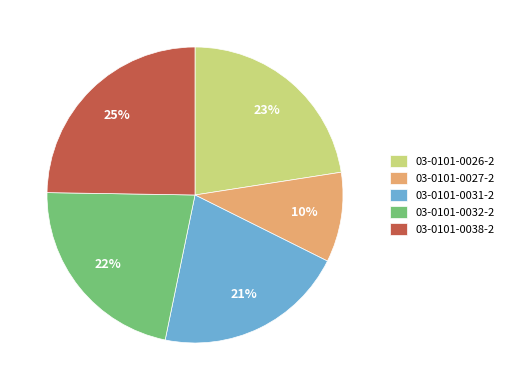

What is the smallest slice in the pie chart?

03-0101-0027-2